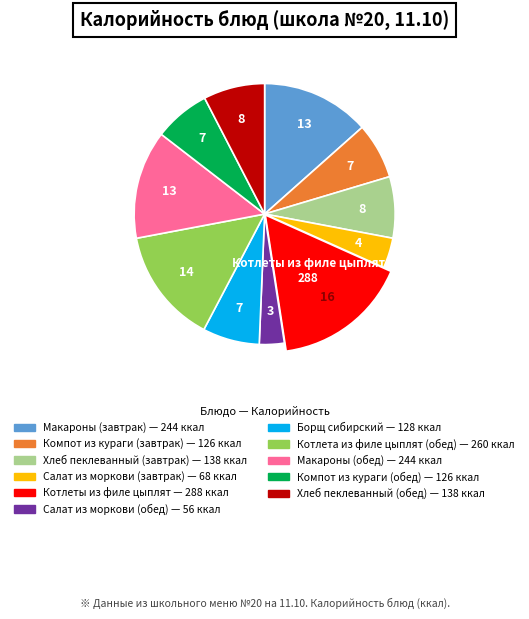

Is it true that Котлета из филе цыплят (обед) is 14% of the pie?

True